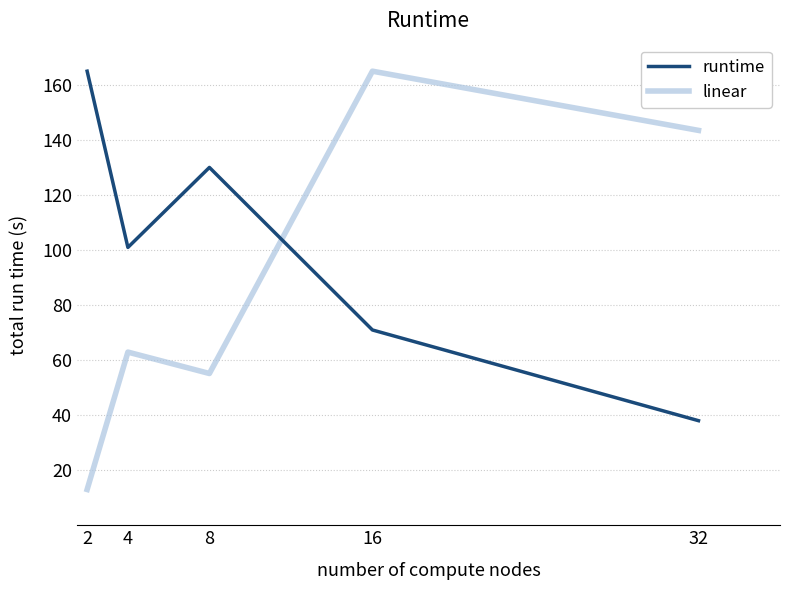

What is the spread (max minus min) of values at 2?

152.0